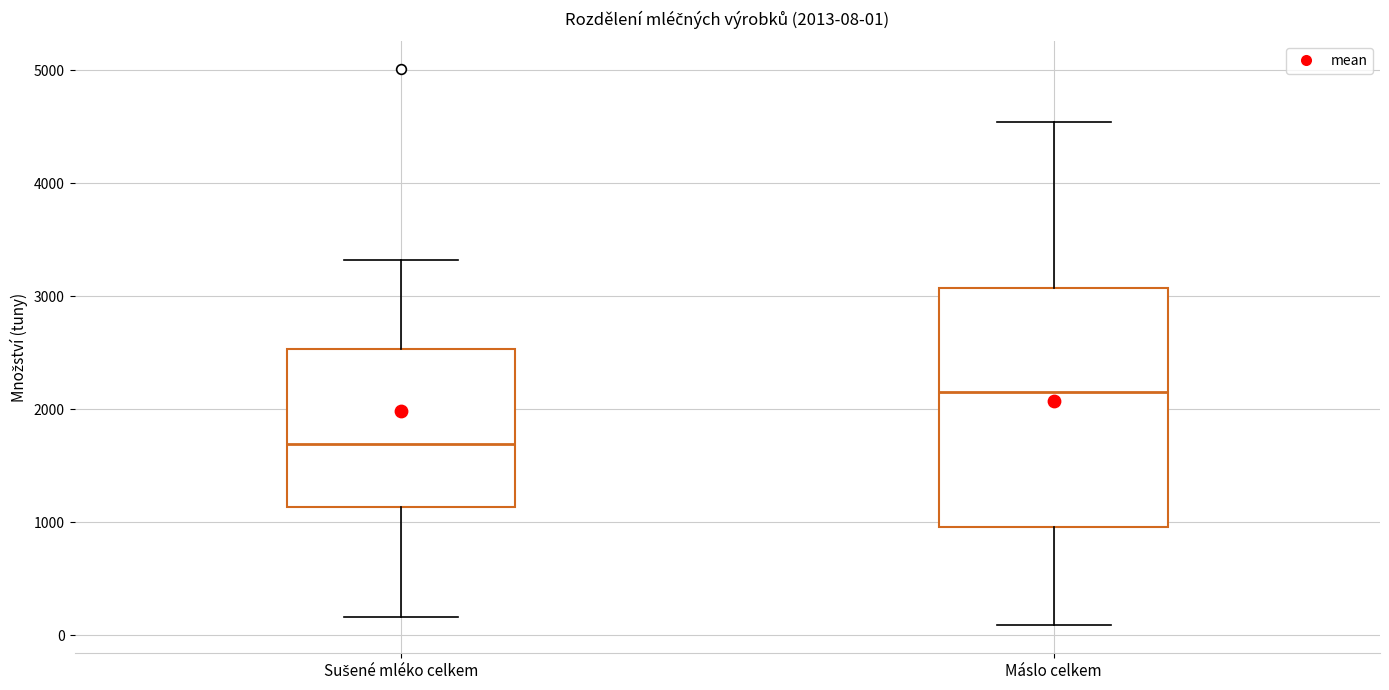

Which box is the tallest, from its lower edge to its upper edge?

Máslo celkem